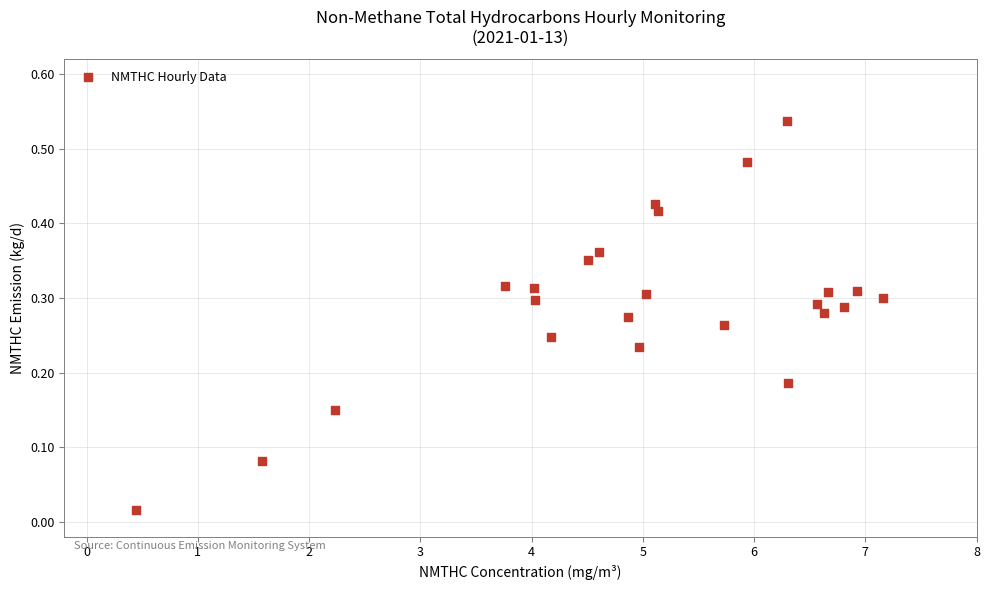

What is the range of X values (max minus min)?

6.7